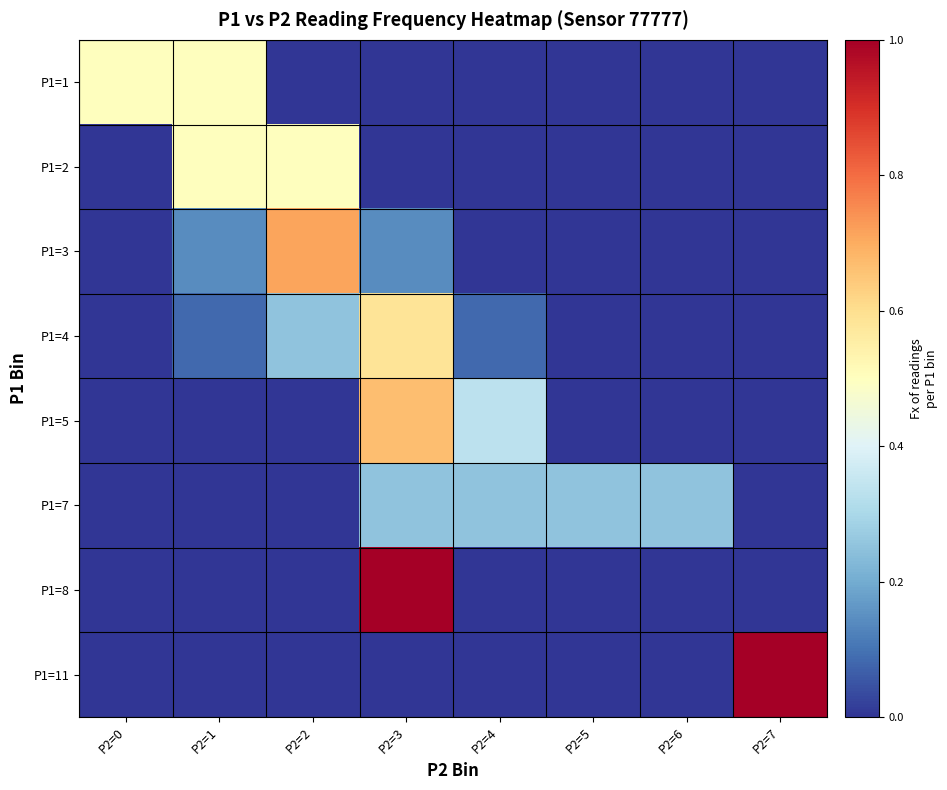

Rank the series by their maximum value, from lowest to highest.

P1=7, P1=1, P1=2, P1=4, P1=5, P1=3, P1=8, P1=11